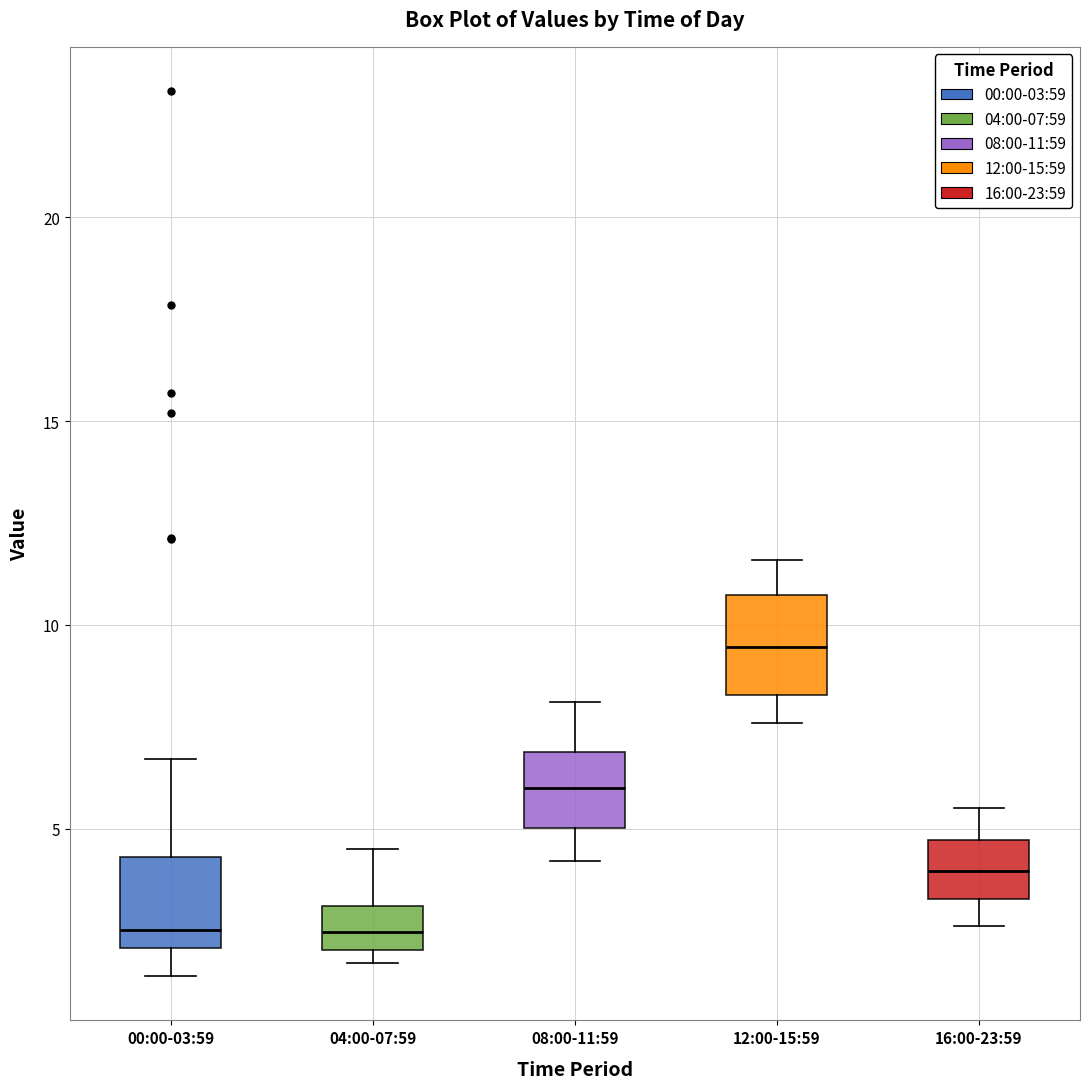

Reading left to right, read every box against the y-axis: the position of its median line, the range the box covers, and the ends of its whiskers. The values are not printed on the chart, so give them approximately, as read against the axis.

00:00-03:59: median 2.5, box 2.0 to 4.5, whiskers 1.5 to 6.5
04:00-07:59: median 2.5, box 2.0 to 3.0, whiskers 1.5 to 4.5
08:00-11:59: median 6.0, box 5.0 to 7.0, whiskers 4.0 to 8.0
12:00-15:59: median 9.5, box 8.5 to 10.5, whiskers 7.5 to 11.5
16:00-23:59: median 4.0, box 3.5 to 4.5, whiskers 2.5 to 5.5